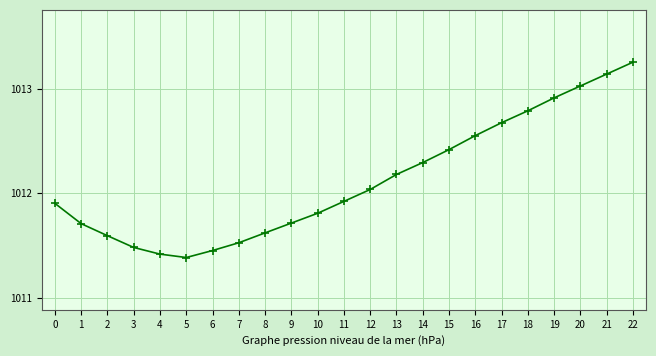

What is the value of the 3rd point from the left?

1011.6